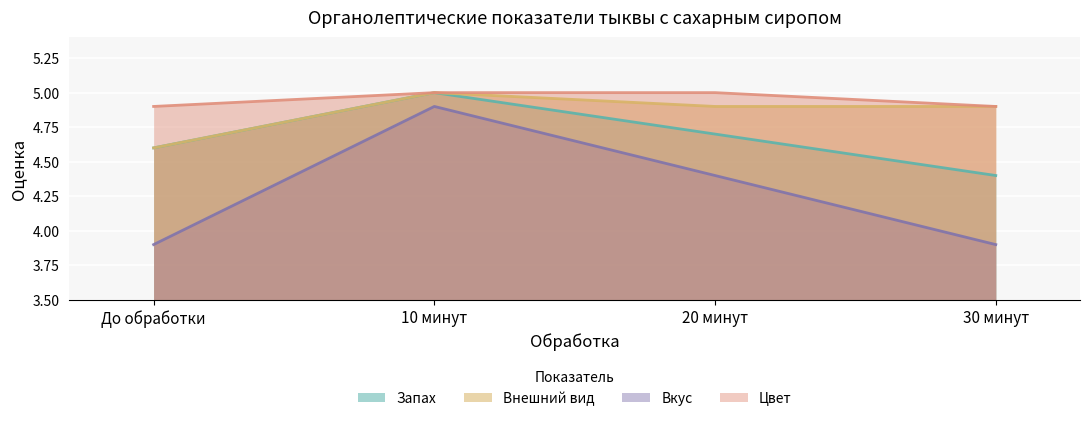

What is the spread (max minus min) of values at До обработки?

1.0